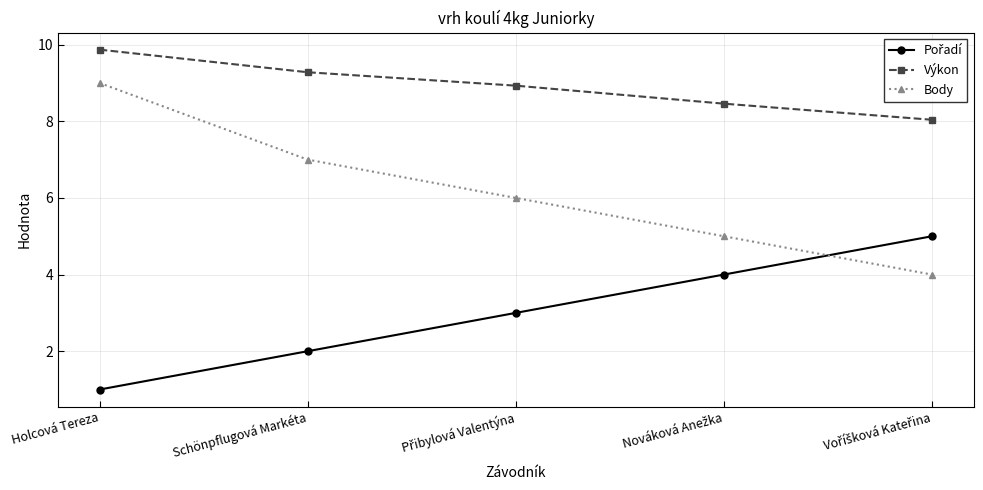

True or false: Výkon has more than 0 interior local peaks.

False